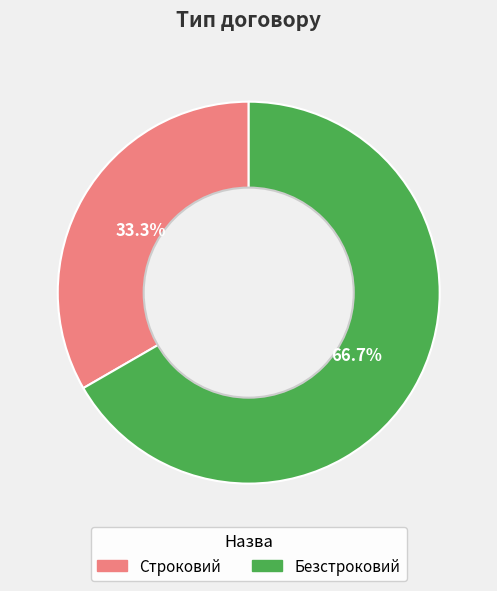

What is the smallest slice in the pie chart?

Строковий